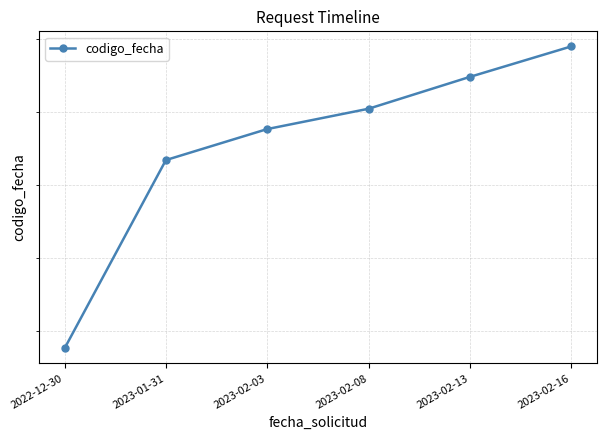

Rank the categories by value from lowest to highest.

2022-12-30, 2023-01-31, 2023-02-03, 2023-02-08, 2023-02-13, 2023-02-16